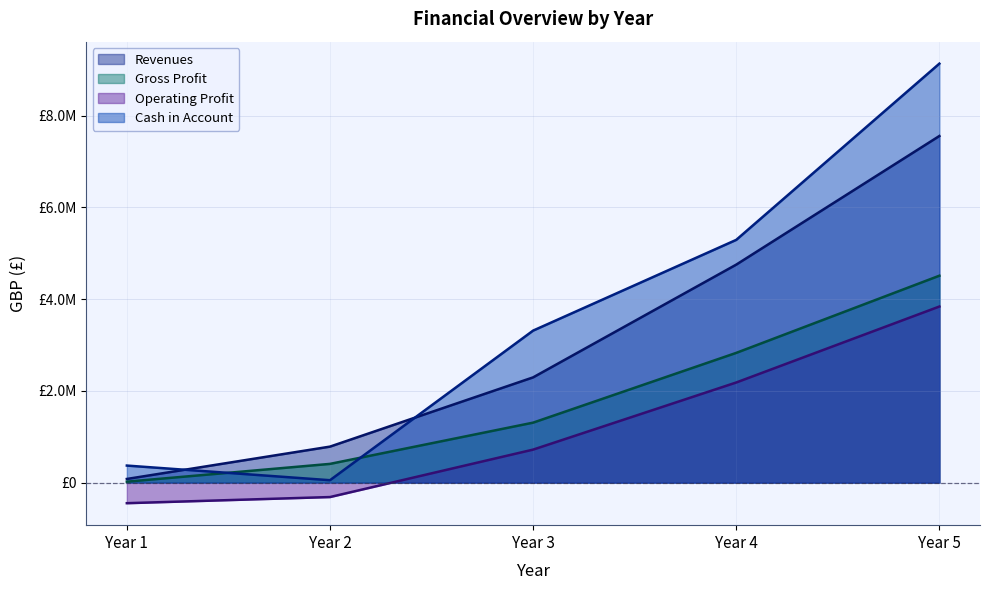

Is it true that Operating Profit equals -445500.0 at Year 1?

True